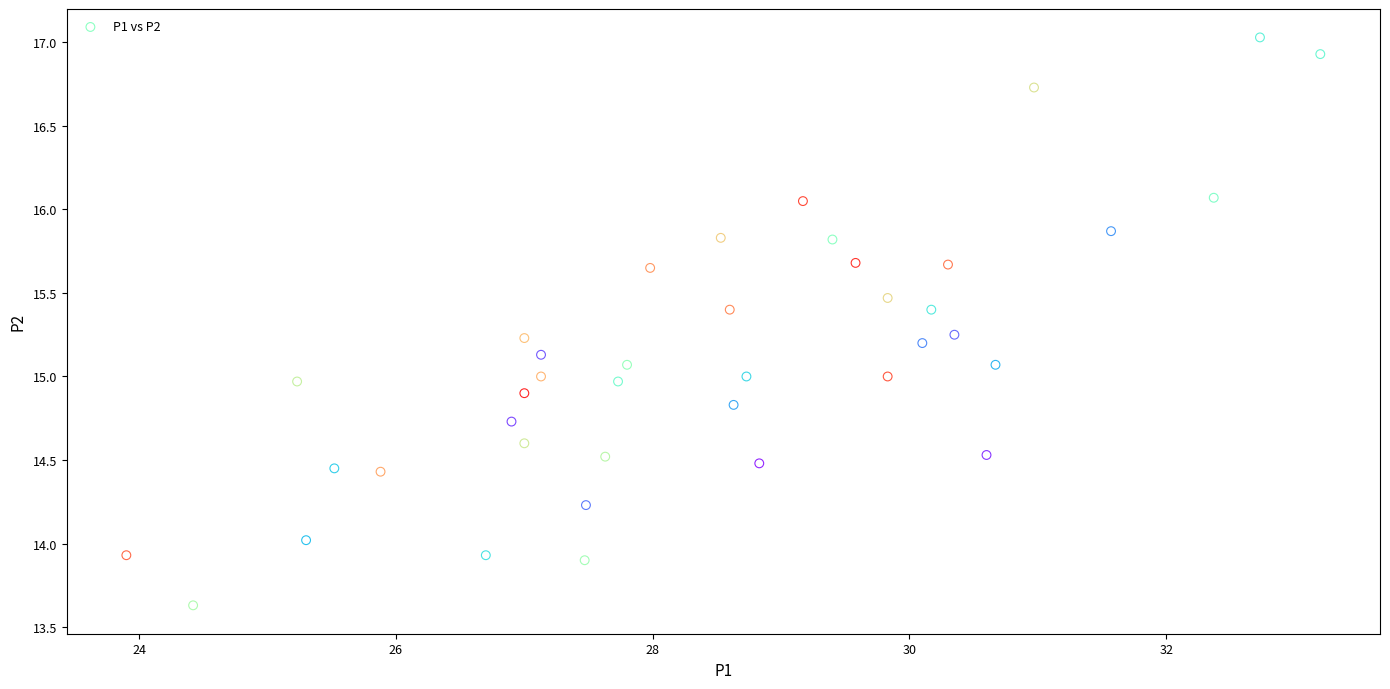

What is the range of X values (max minus min)?

9.3